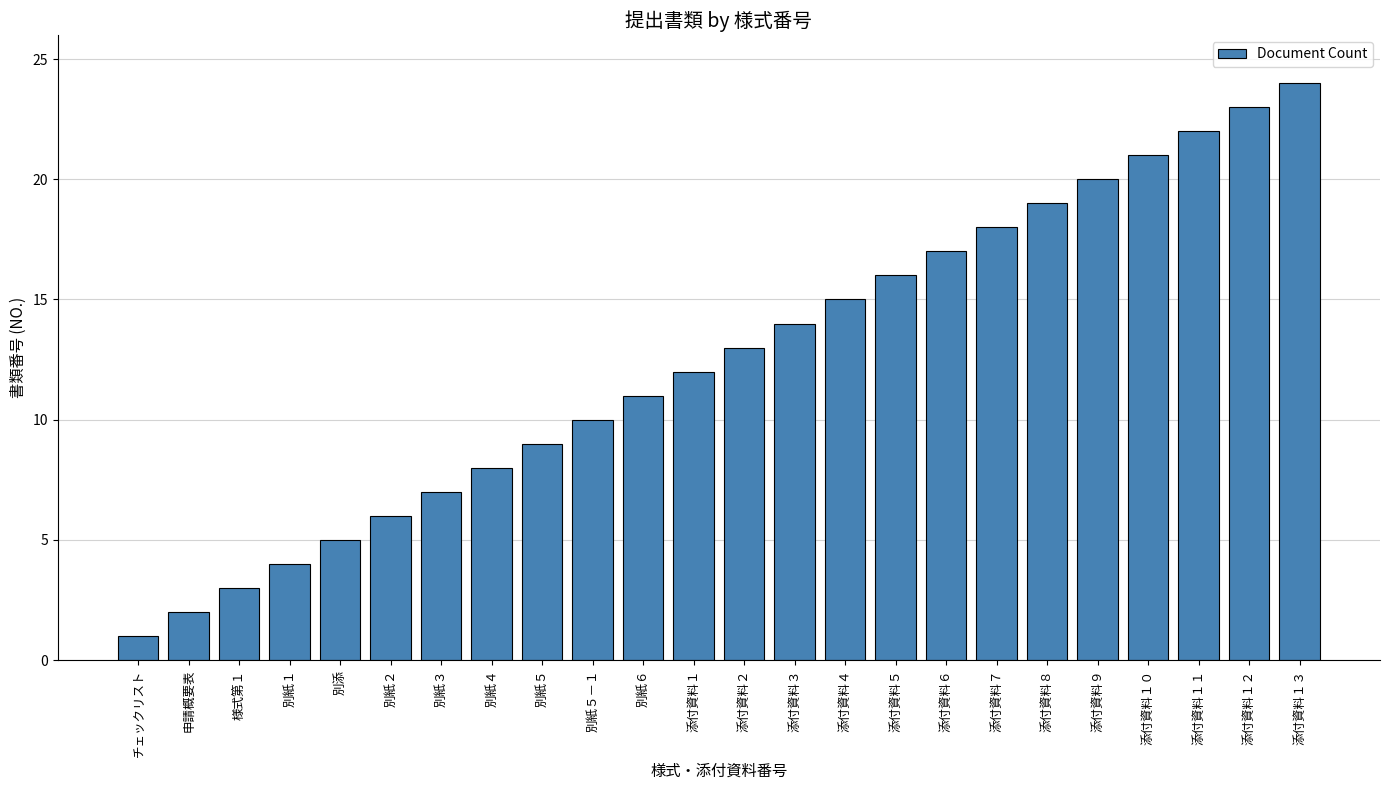

What is the maximum value shown in the chart?

24